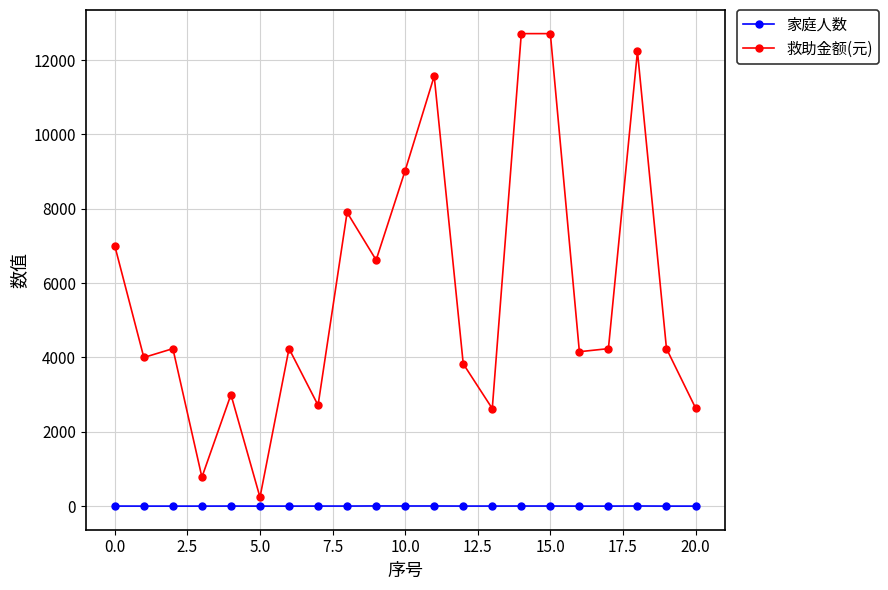

What is the value of the 家庭人数 point at the 11th from the left?

4